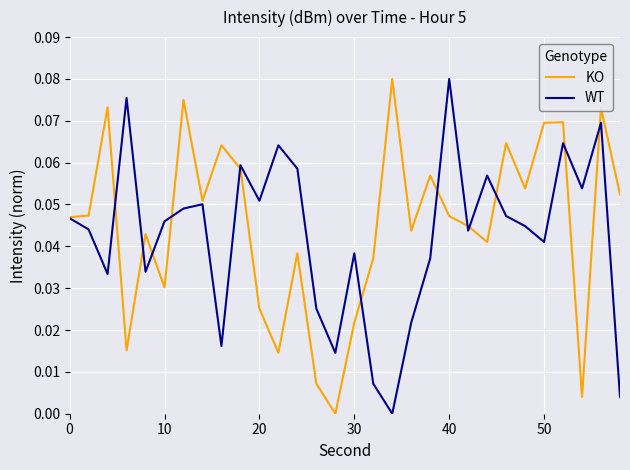

Is the value of KO at 20 greater than the value of WT at 0?

No